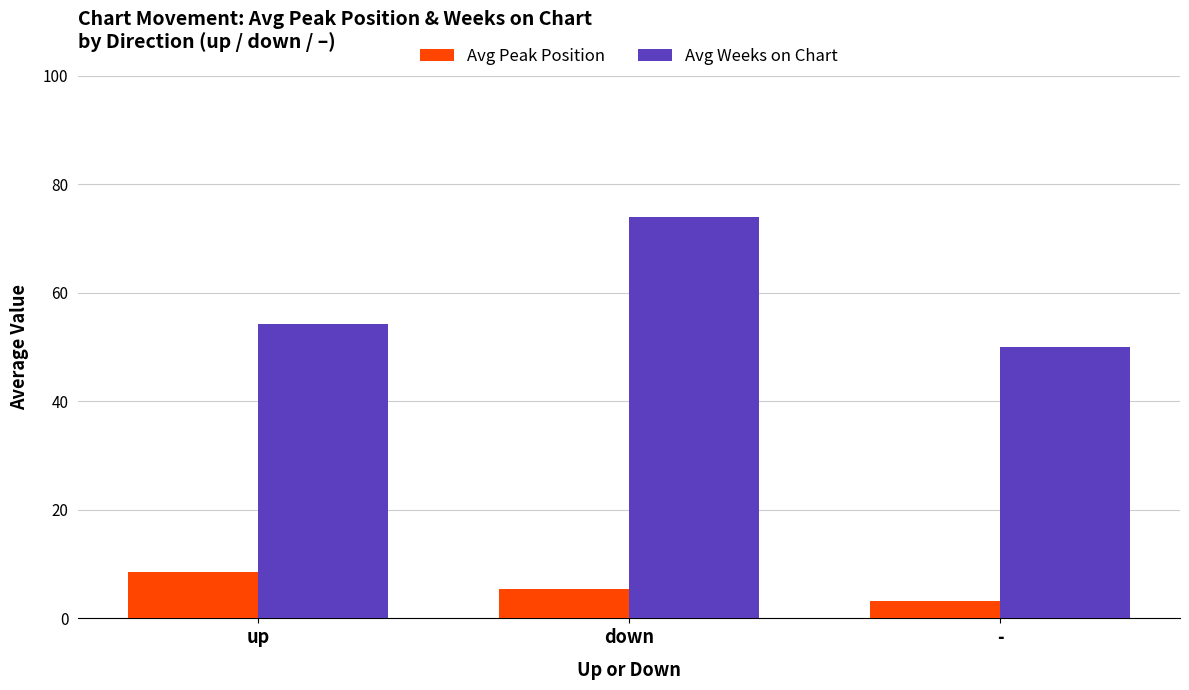

Which series has the largest total across all categories?

Avg Weeks on Chart